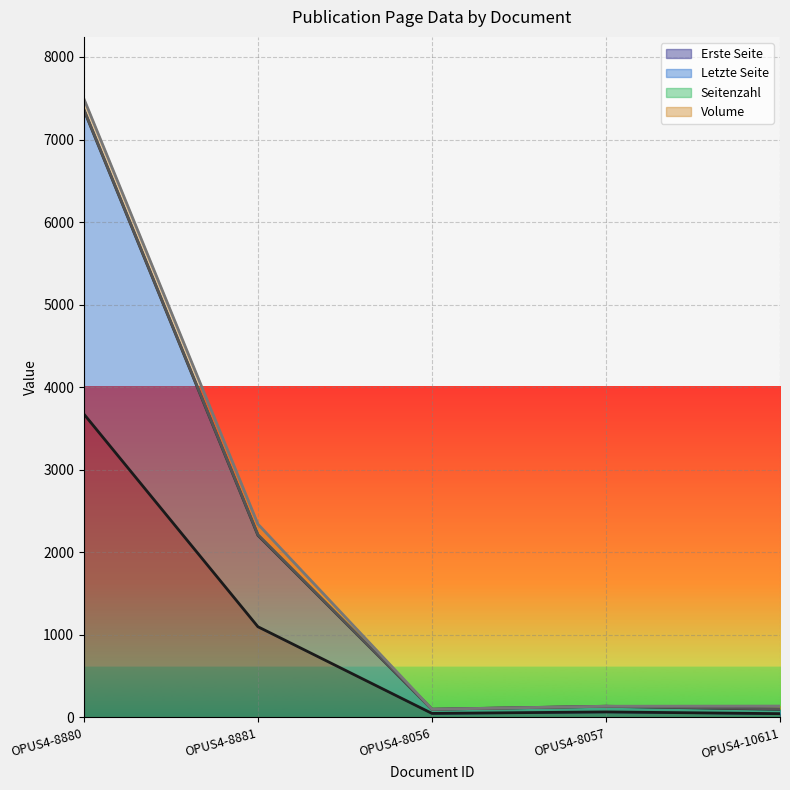

What is the difference between the Letzte Seite values at OPUS4-8881 and OPUS4-8056?

2114